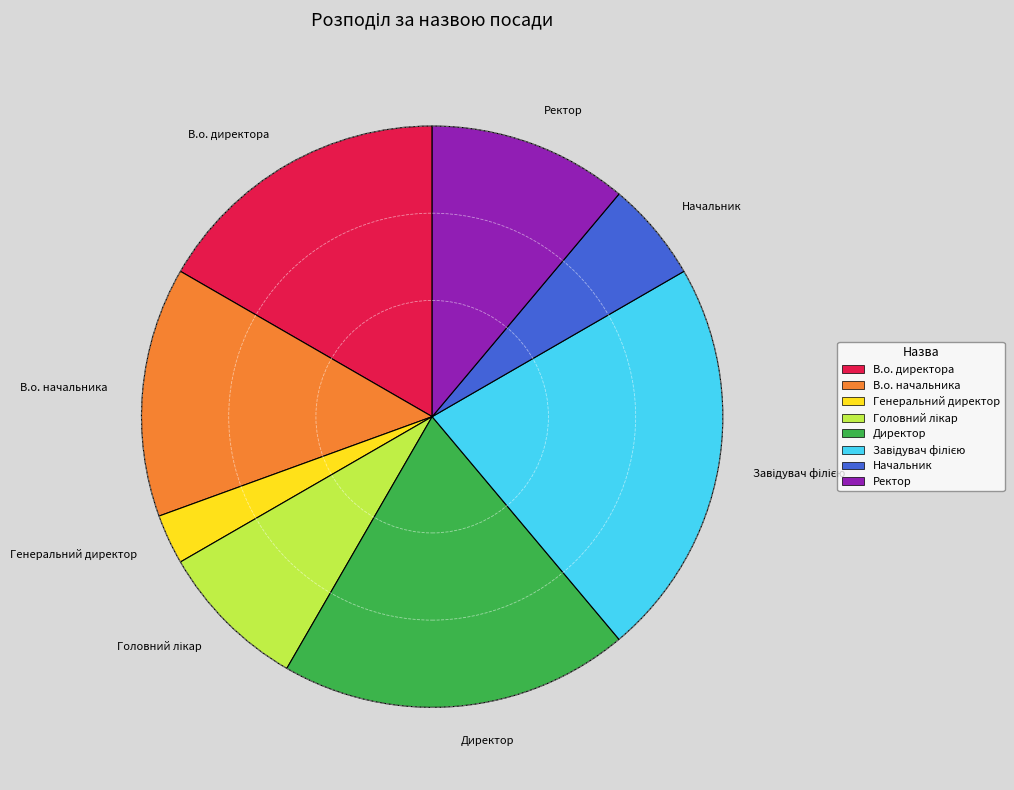

Does В.о. начальника represent more than half of the total?

No